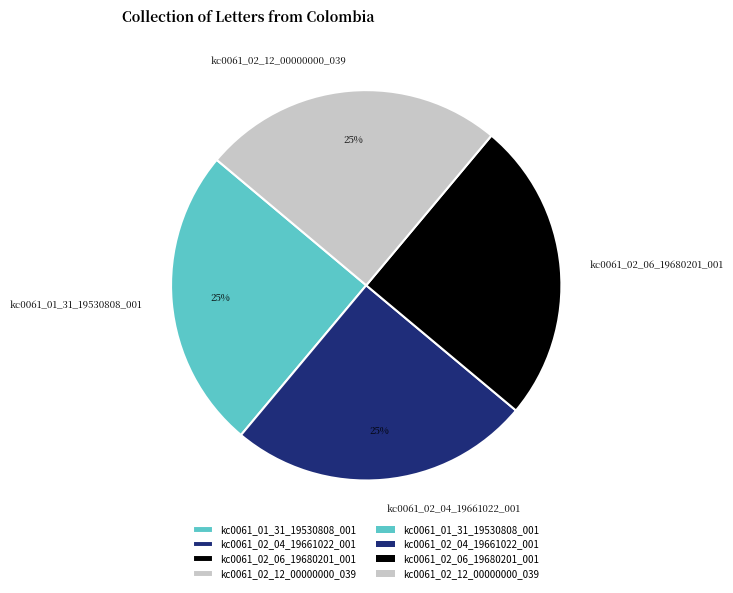

To the nearest percent, what is the average slice percentage?

25%